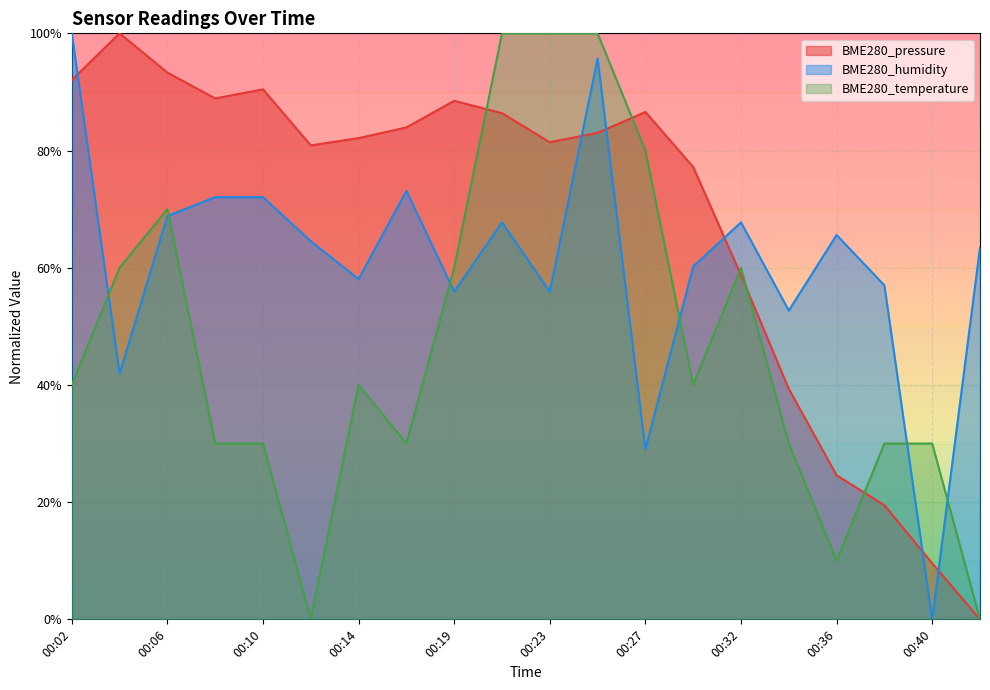

Is the value of BME280_pressure at 00:08 greater than the value of BME280_temperature at 00:10?

Yes